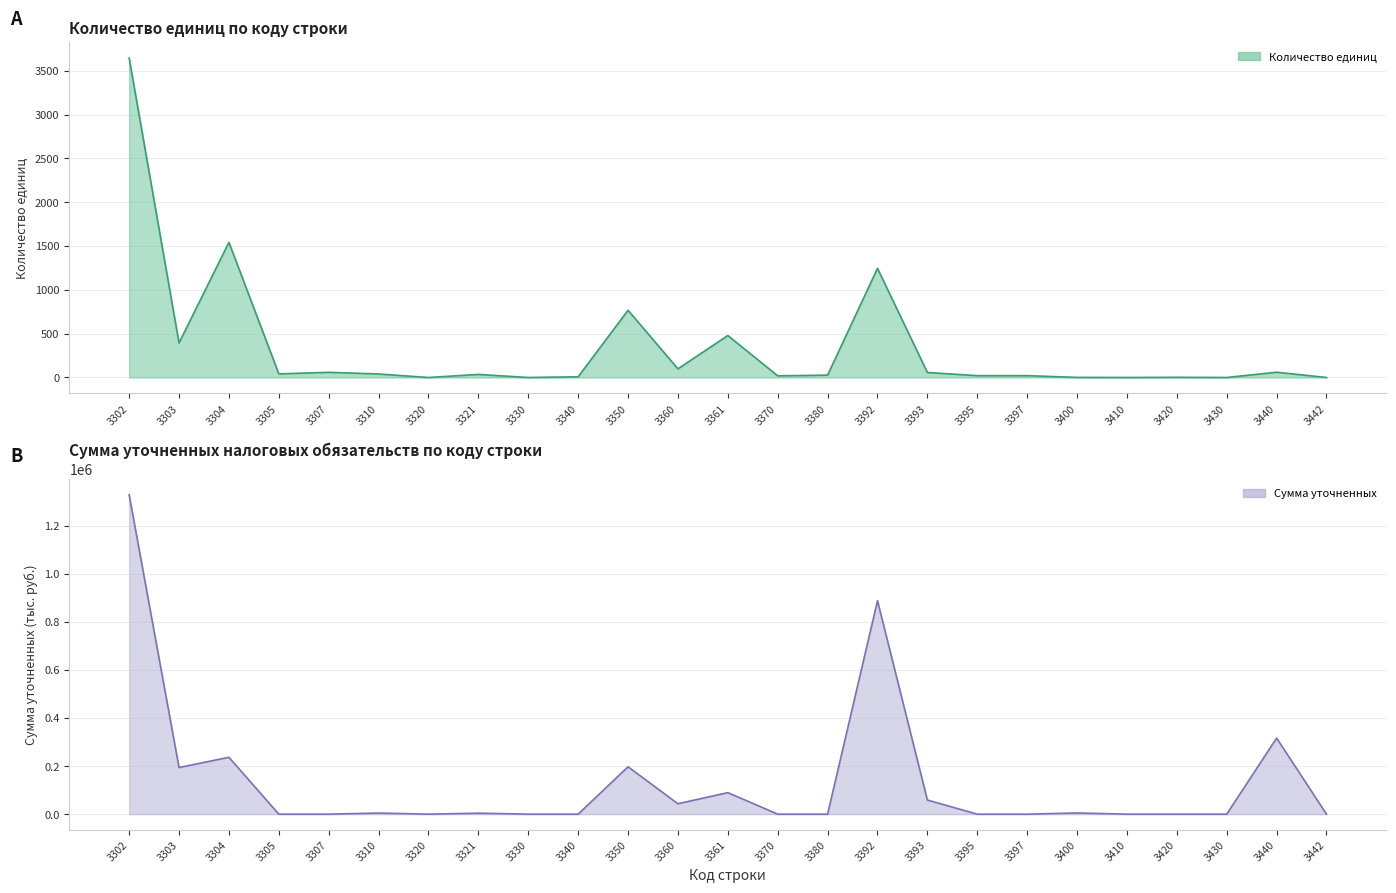

Which series has the widest spread of values?

Сумма уточненных